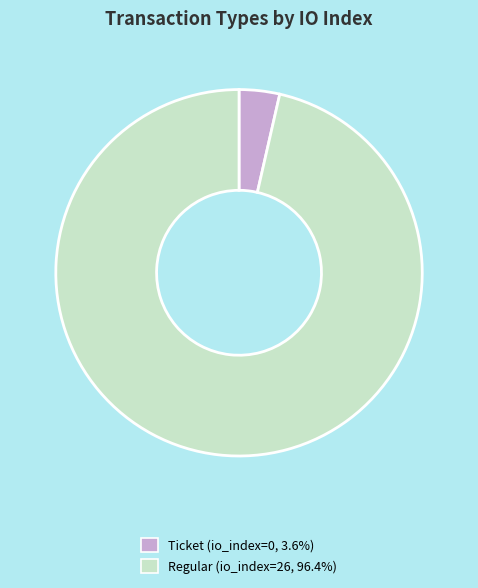

Which category has the smallest portion of the pie?

Ticket